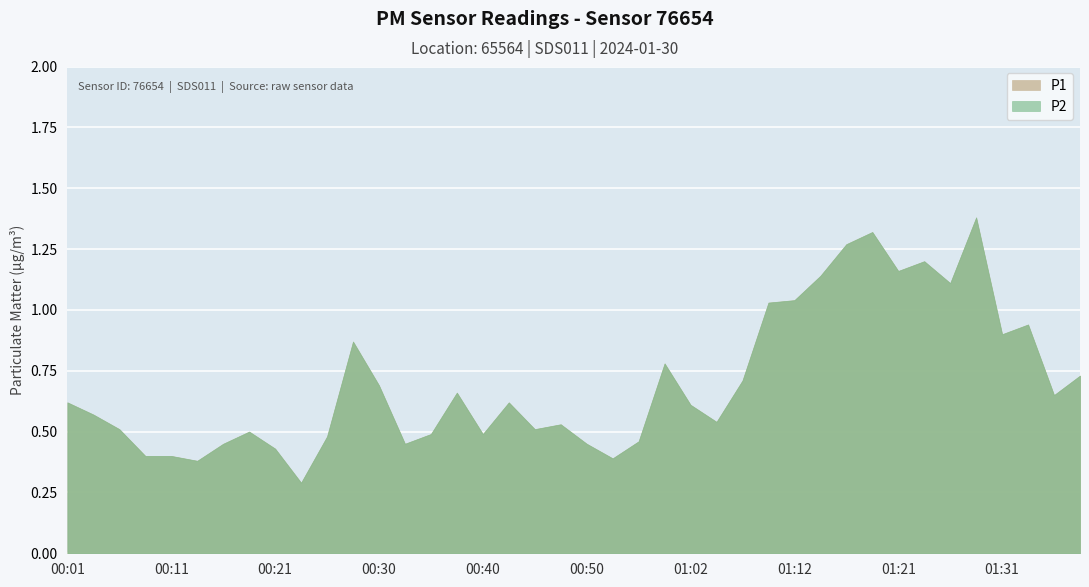

In P2, how many points are lower than both neighbors (excluding endpoints)?

11